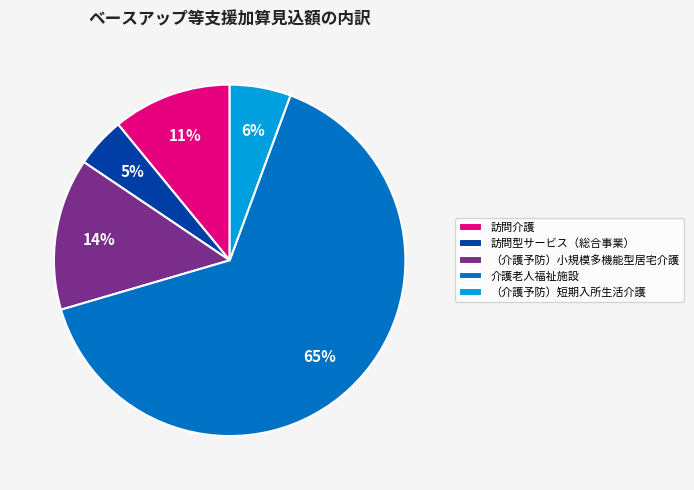

True or false: （介護予防）小規模多機能型居宅介護 accounts for 14% of the total.

True